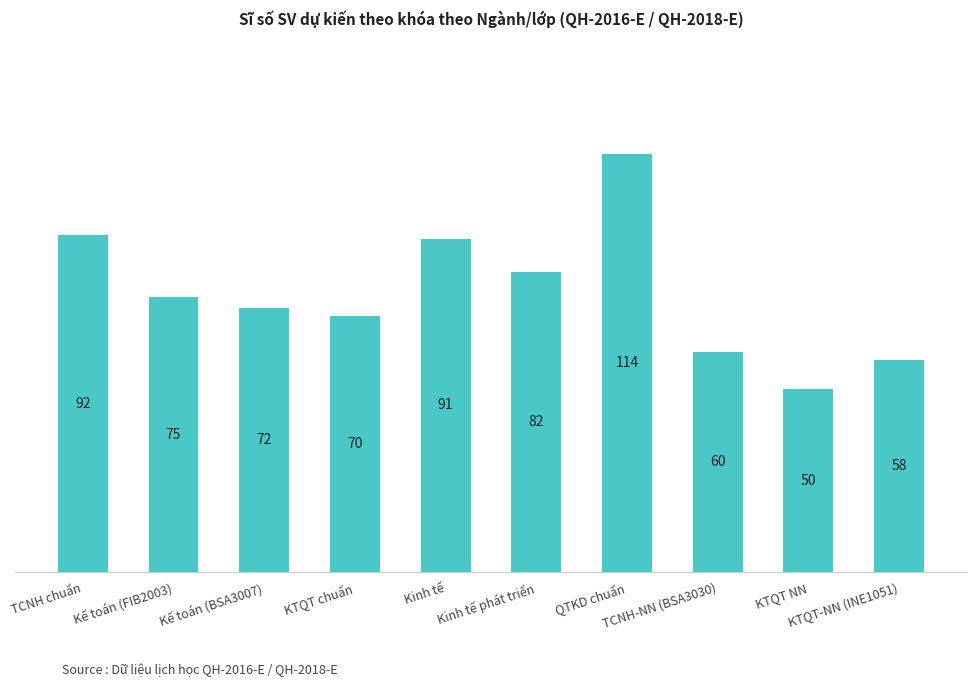

Rank the categories by value from lowest to highest.

KTQT NN, KTQT-NN (INE1051), TCNH-NN (BSA3030), KTQT chuẩn, Kế toán (BSA3007), Kế toán (FIB2003), Kinh tế phát triển, Kinh tế, TCNH chuẩn, QTKD chuẩn